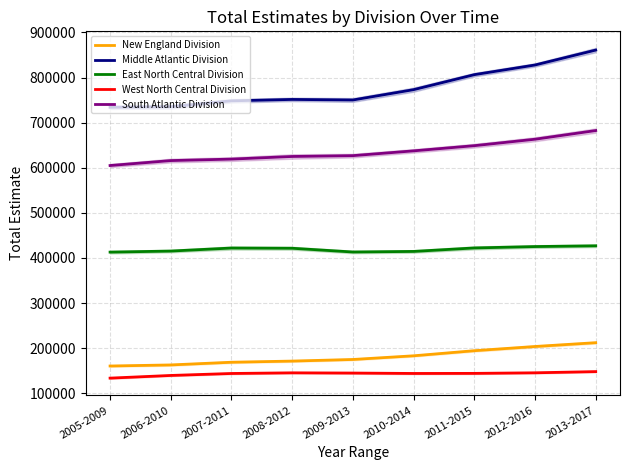

Rank the series at 2007-2011 from highest to lowest value.

Middle Atlantic Division, South Atlantic Division, East North Central Division, New England Division, West North Central Division